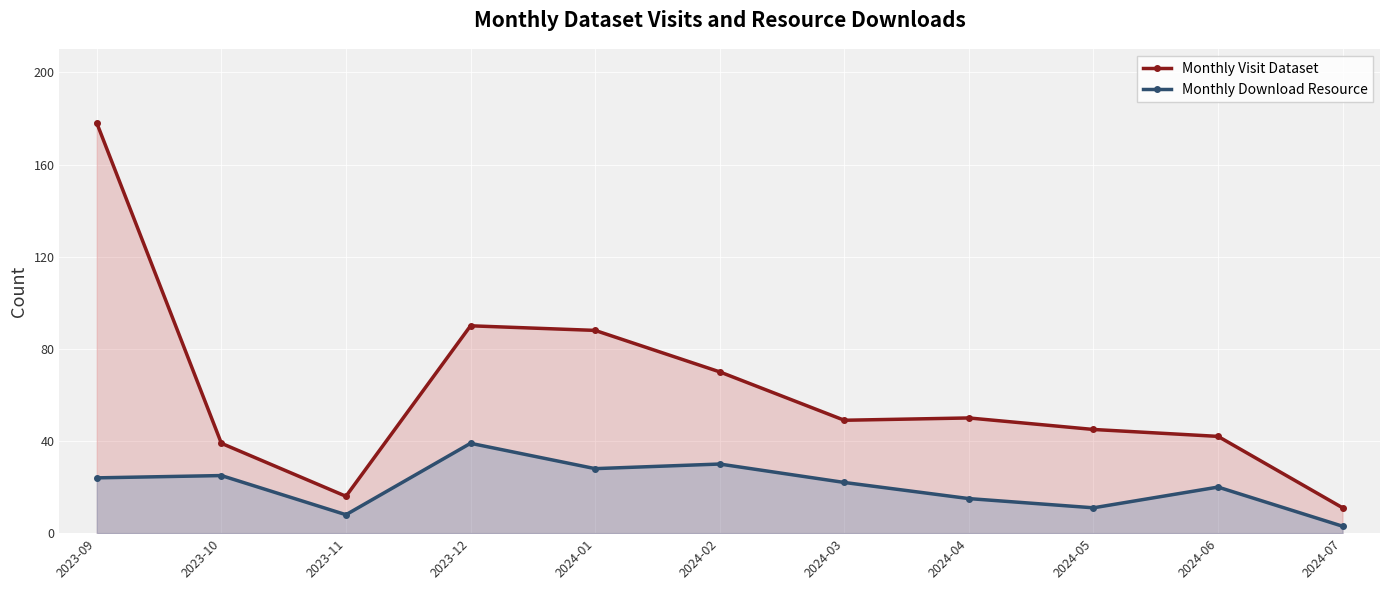

Which series has the largest total across all categories?

Monthly Visit Dataset